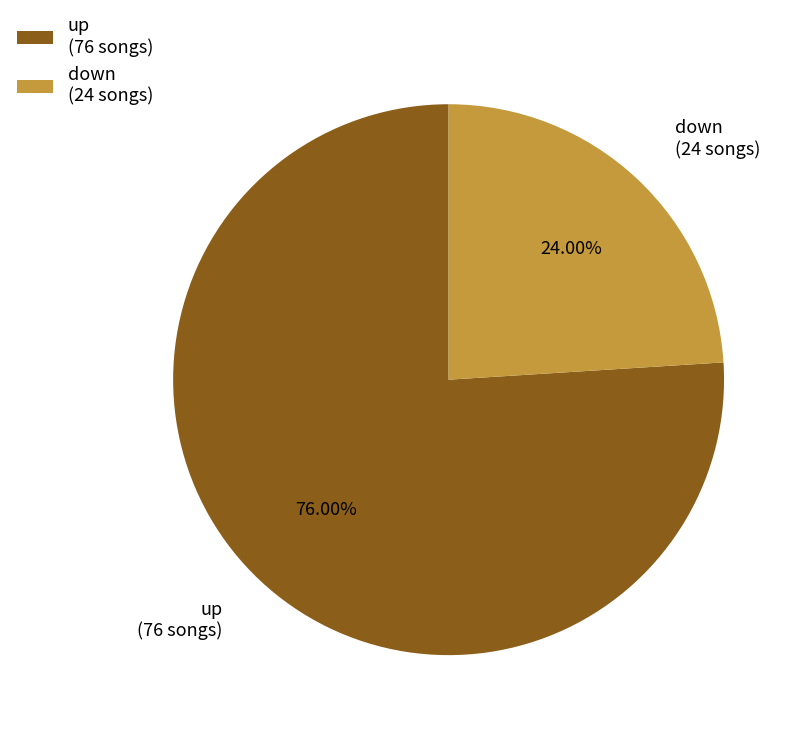

Which category has the biggest portion of the pie?

up